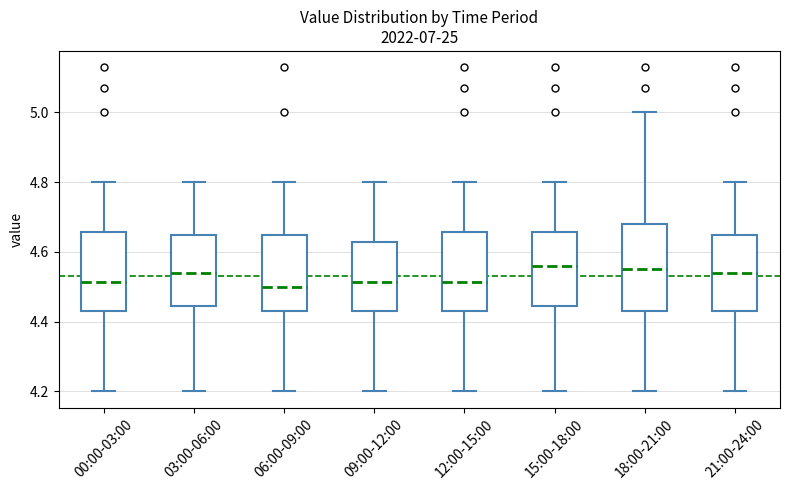

Comparing the boxes themselves (not the whiskers), which one is the tallest?

18:00-21:00